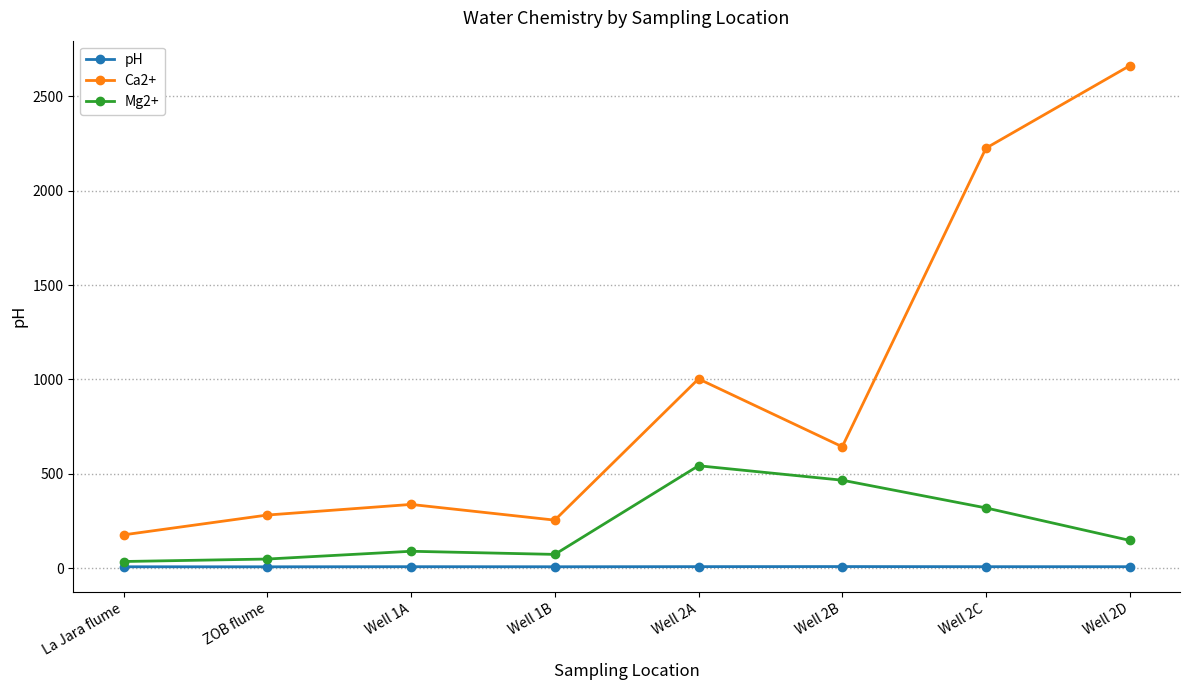

How many lines are shown in the chart?

3